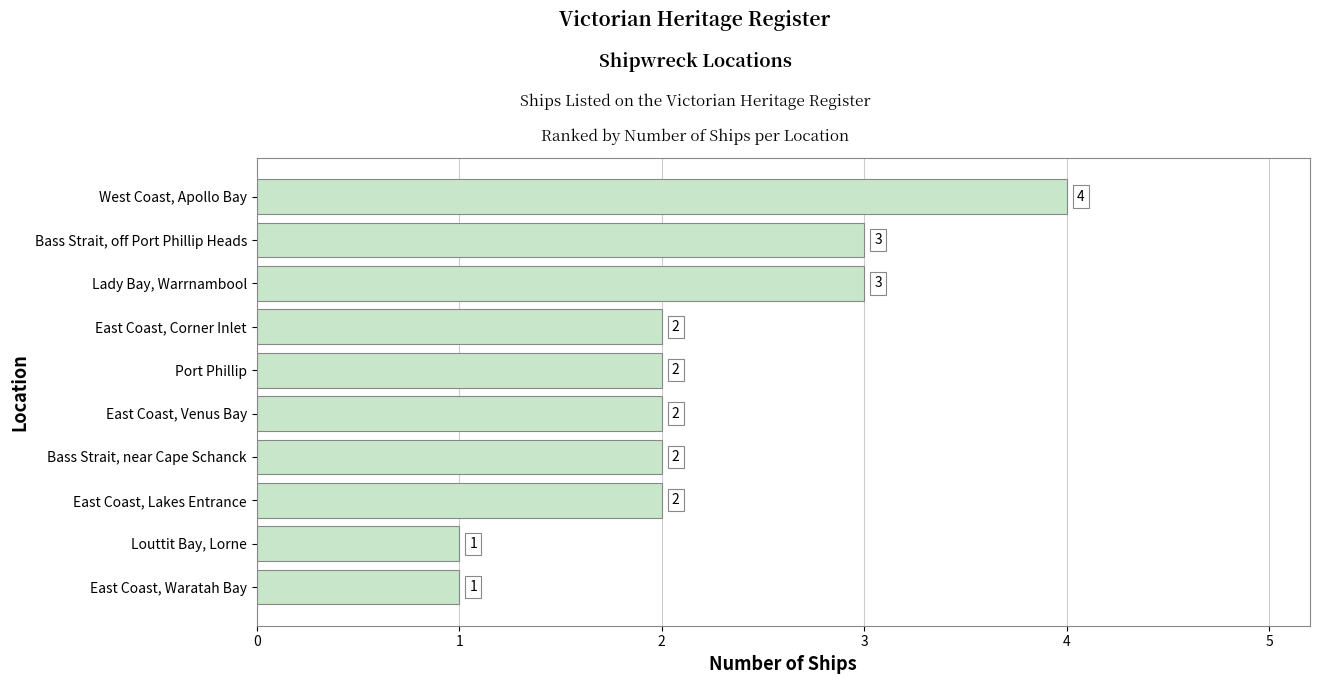

The chart shows a value of 1 at East Coast, Corner Inlet. True or false?

False